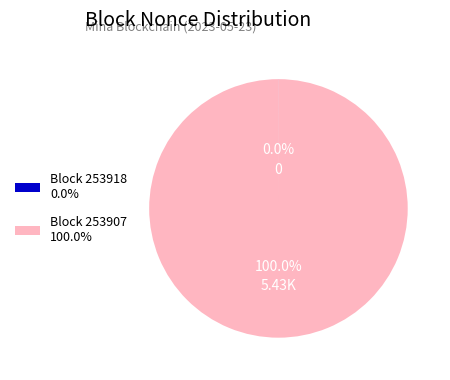

To the nearest percent, what is the difference between the largest and smallest slice percentages?

100%